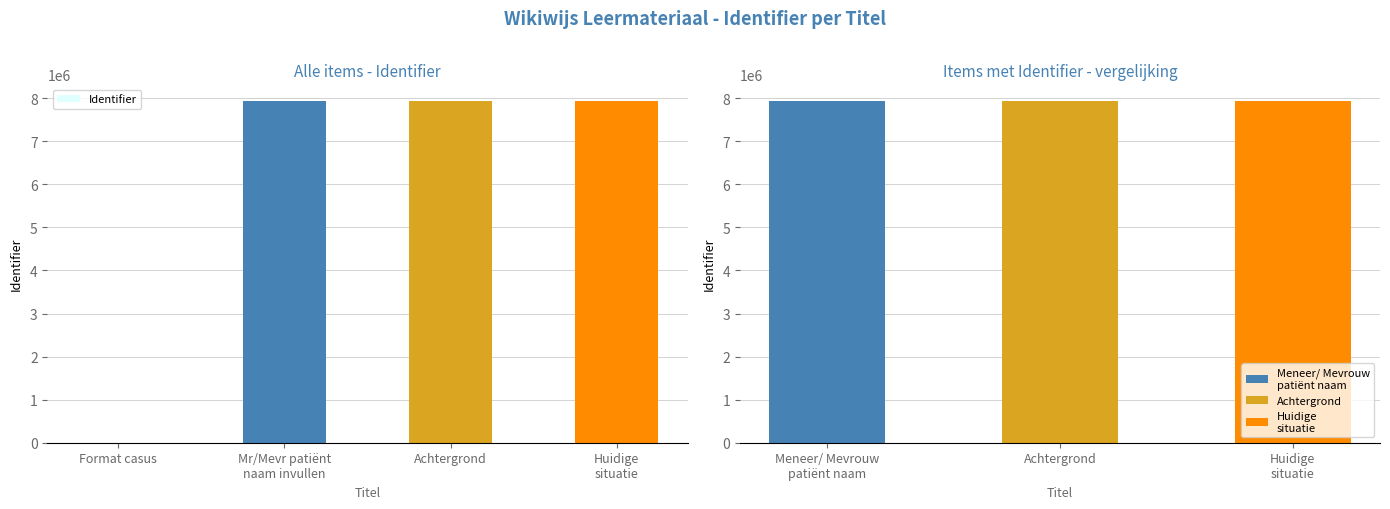

Count the number of values greater than 7924783.

1